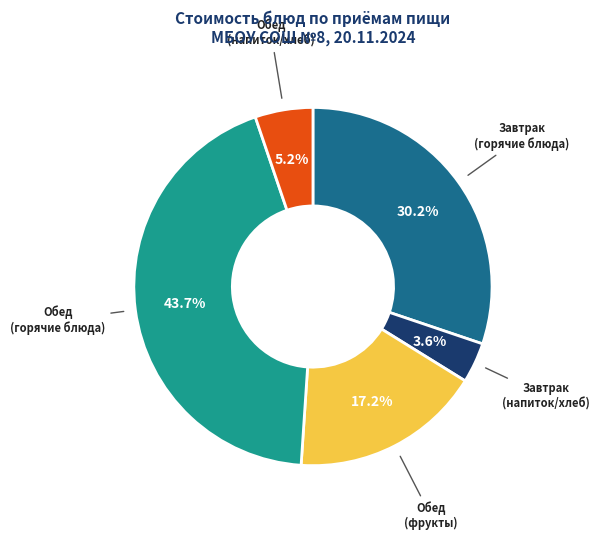

How many slices are in this pie chart?

5